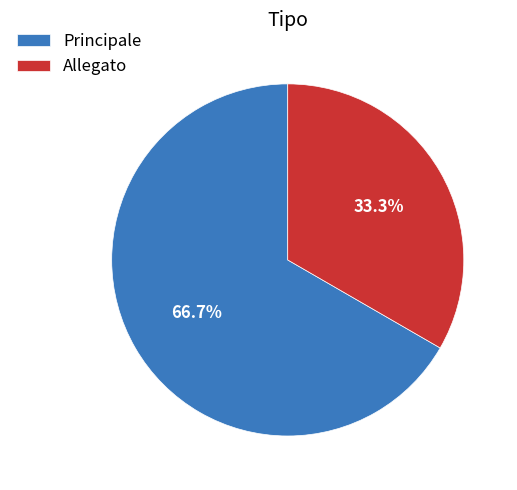

To the nearest percent, what is the difference between the Allegato and Principale slice percentages?

33%